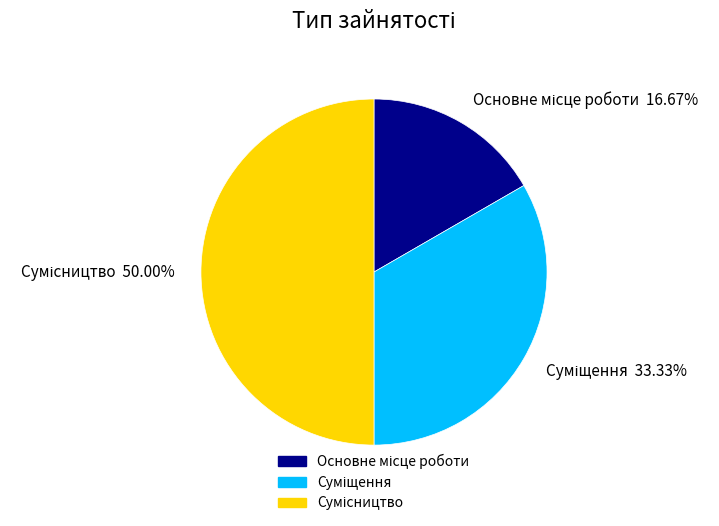

To the nearest percent, what is the difference between the largest and smallest slice percentages?

33%